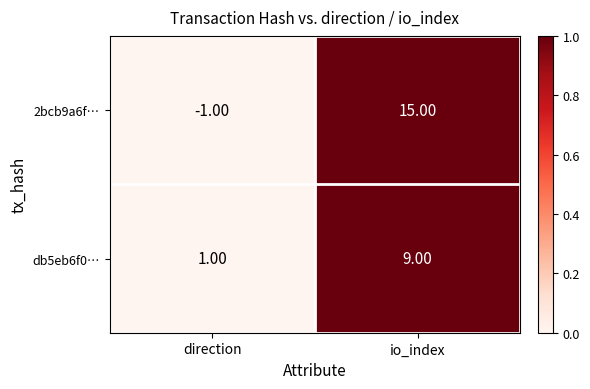

At which label is 2bcb9a6f… closest to 7?

direction